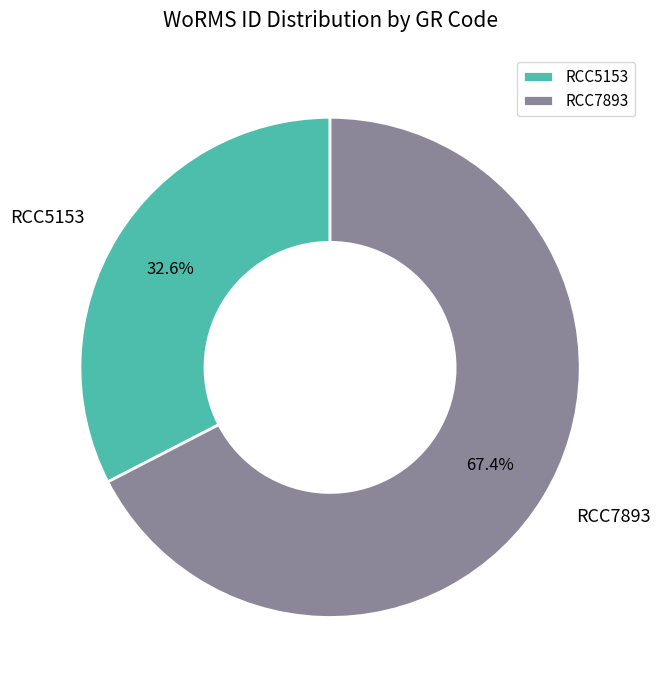

Rank the categories by value from lowest to highest.

RCC5153, RCC7893